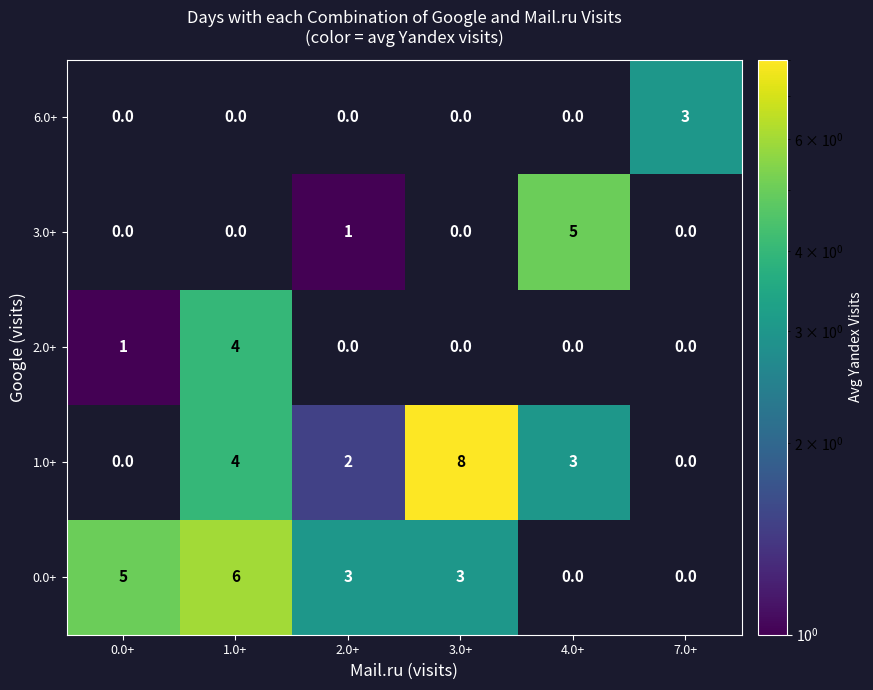

Reading left to right, list all the values displayed in this chart.

6.0+: 0.0+=0	1.0+=0	2.0+=0	3.0+=0	4.0+=0	7.0+=3
3.0+: 0.0+=0	1.0+=0	2.0+=1	3.0+=0	4.0+=5	7.0+=0
2.0+: 0.0+=1	1.0+=4	2.0+=0	3.0+=0	4.0+=0	7.0+=0
1.0+: 0.0+=0	1.0+=4	2.0+=2	3.0+=8	4.0+=3	7.0+=0
0.0+: 0.0+=5	1.0+=6	2.0+=3	3.0+=3	4.0+=0	7.0+=0